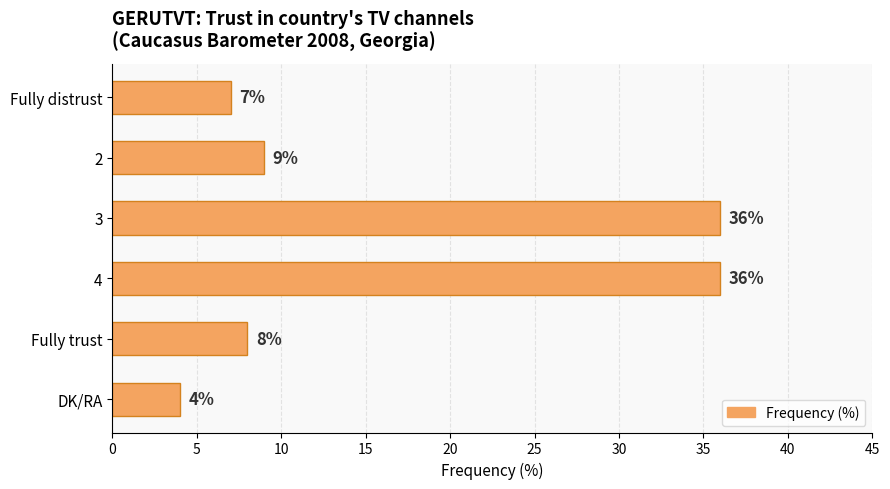

What is the sum of all values?

100